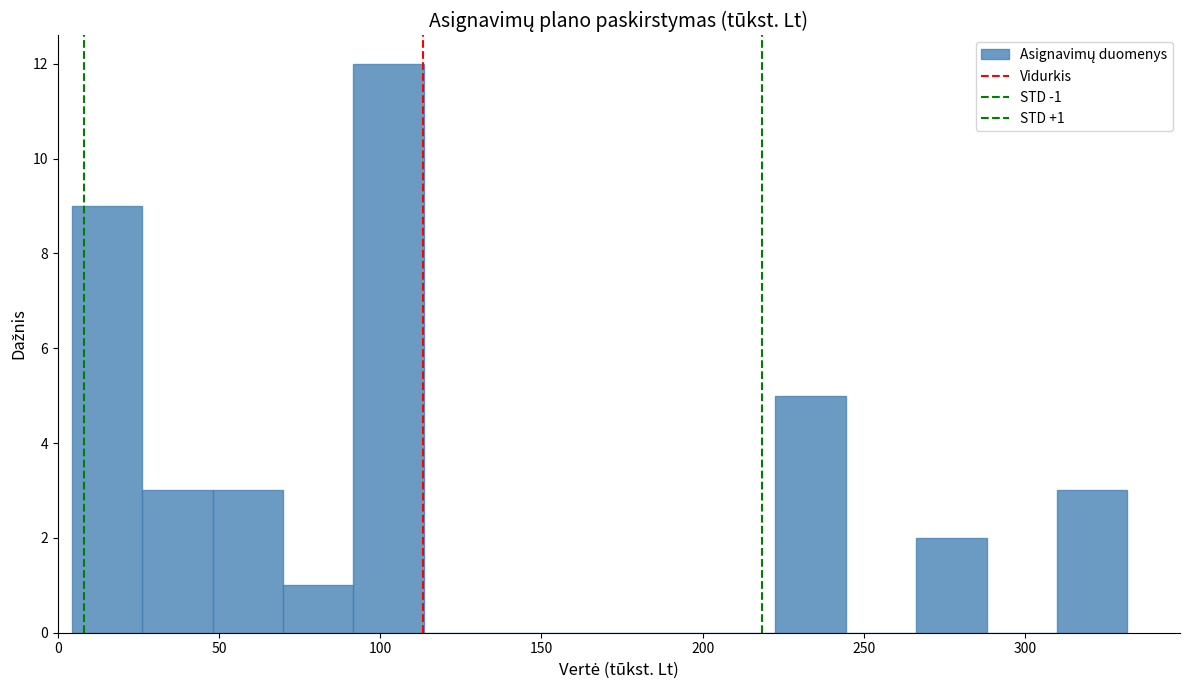

Over which range of the x-axis is the bar tallest?

90 to 115